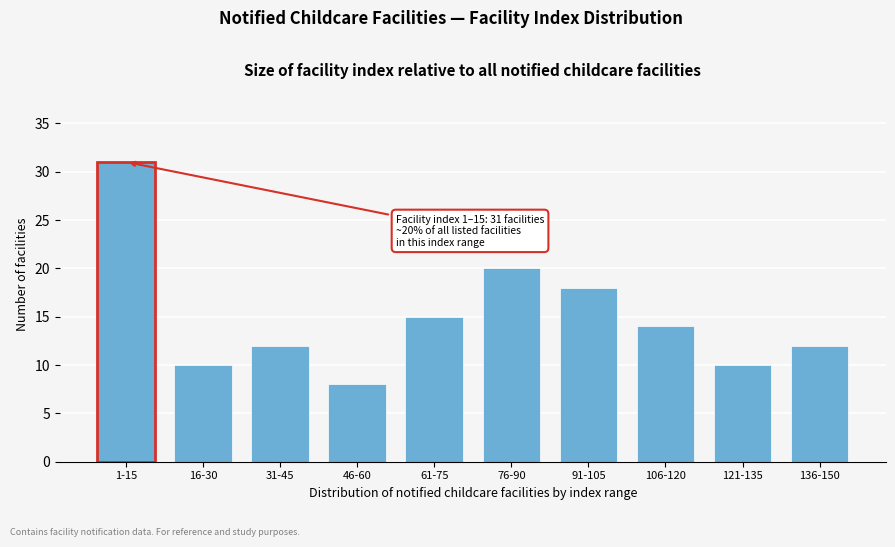

Reading right to left, extract all data points from this chart.

12	10	14	18	20	15	8	12	10	31